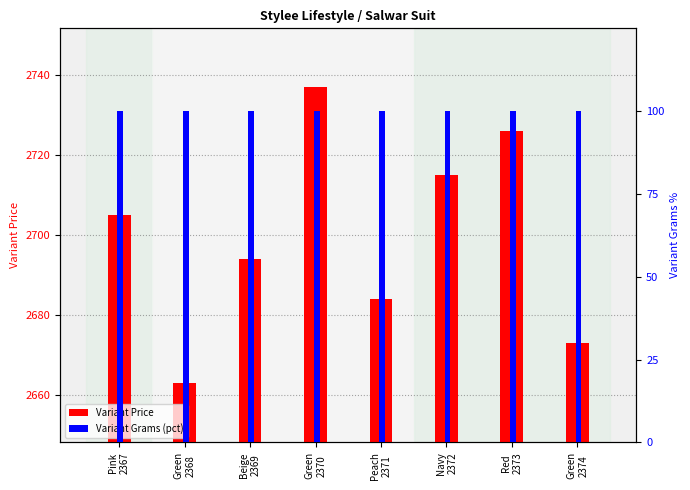

Reading left to right, transcribe all the data shown in this chart.

Variant Price: Pink
2367=2705	Green
2368=2663	Beige
2369=2694	Green
2370=2737	Peach
2371=2684	Navy
2372=2715	Red
2373=2726	Green
2374=2673
Variant Grams (pct): Pink
2367=100	Green
2368=100	Beige
2369=100	Green
2370=100	Peach
2371=100	Navy
2372=100	Red
2373=100	Green
2374=100